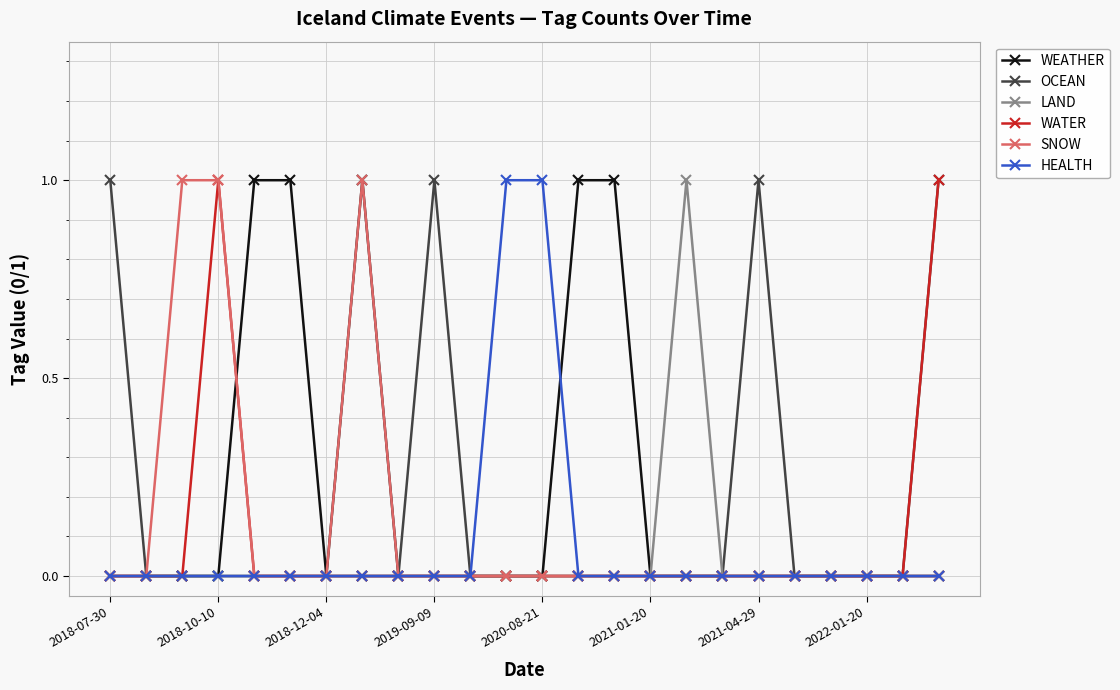

True or false: SNOW has more than 0 interior local peaks.

True